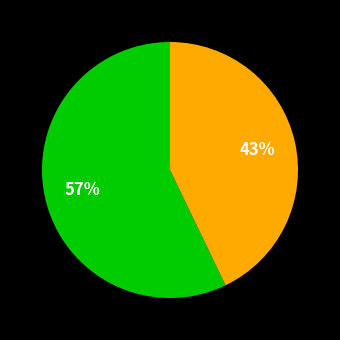

How many slices are in this pie chart?

2